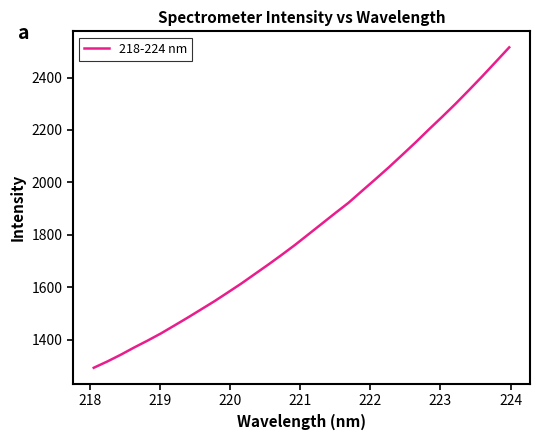

Count the number of data series in this chart.

1